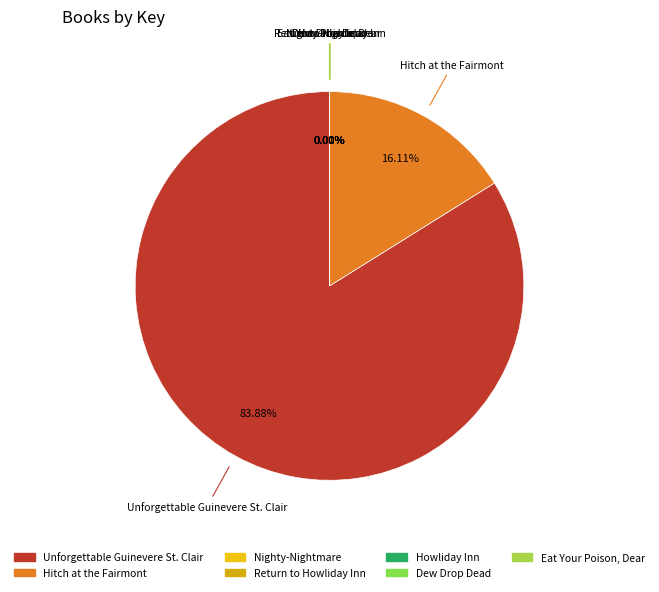

What percentage is NOT represented by Hitch at the Fairmont?

83.9%